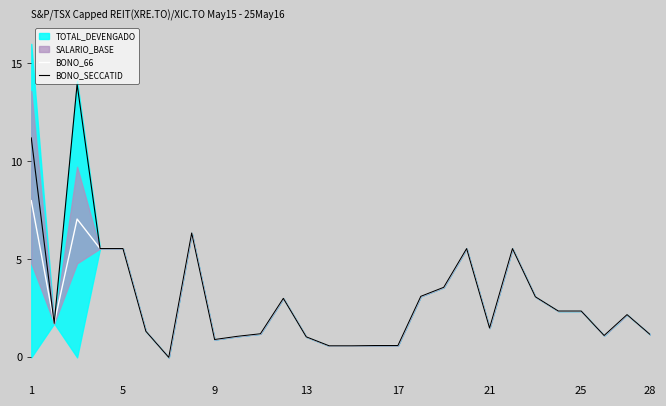

True or false: BONO_SECCATID has a value of 2.2 at 21.

False